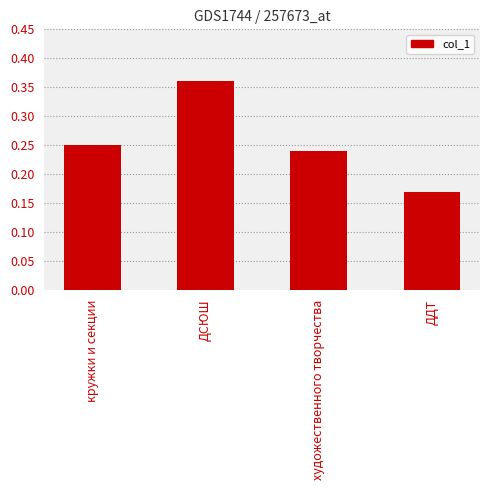

Which category has the lowest value across all series?

ДДТ